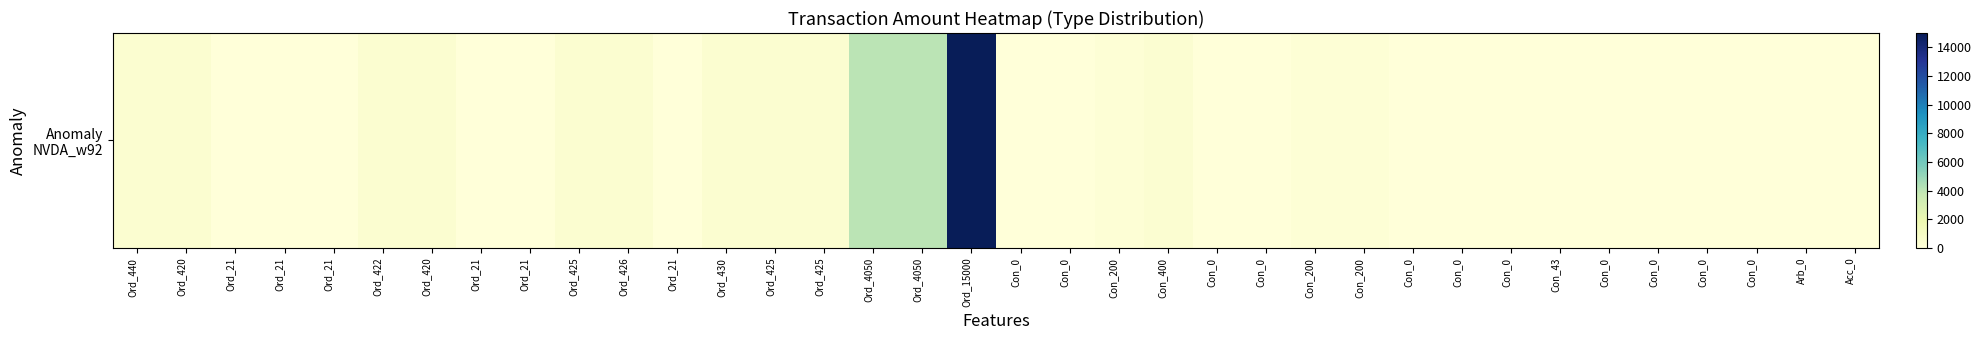

Reading left to right, extract all data points from this chart.

440	420	21	21	21	422	420	21	21	425	426	21	430	425	425	4050	4050	15000	0	0	200	400	0	0	200	200	0	0	0	43	0	0	0	0	0	0